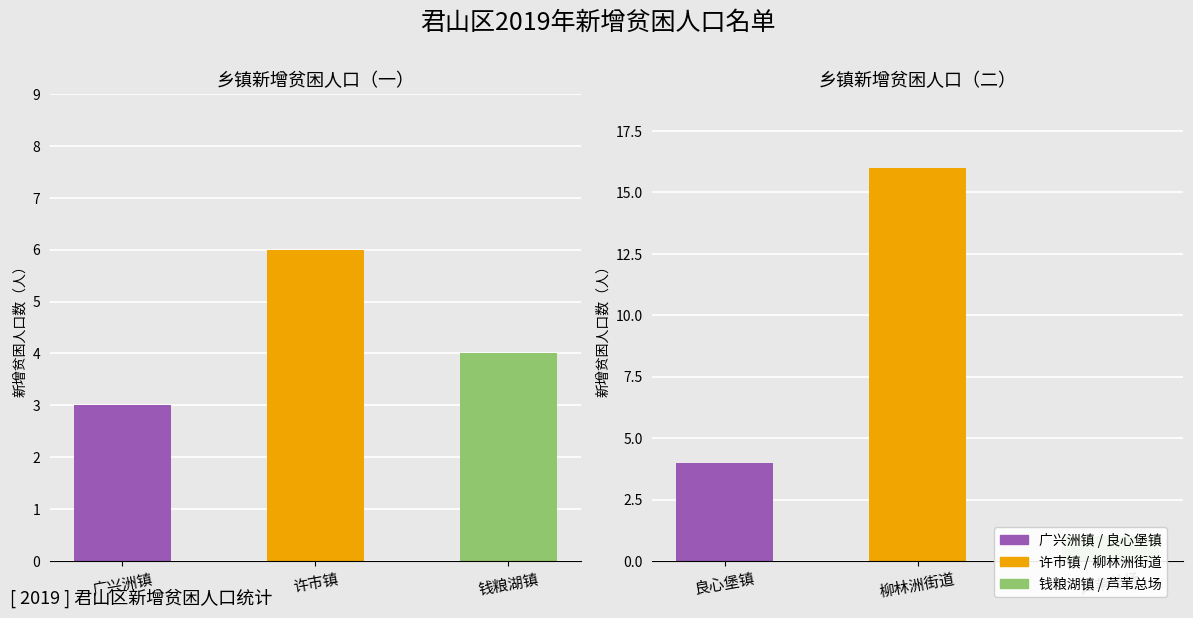

What is the change in value from 良心堡镇 to 柳林洲街道?

+12